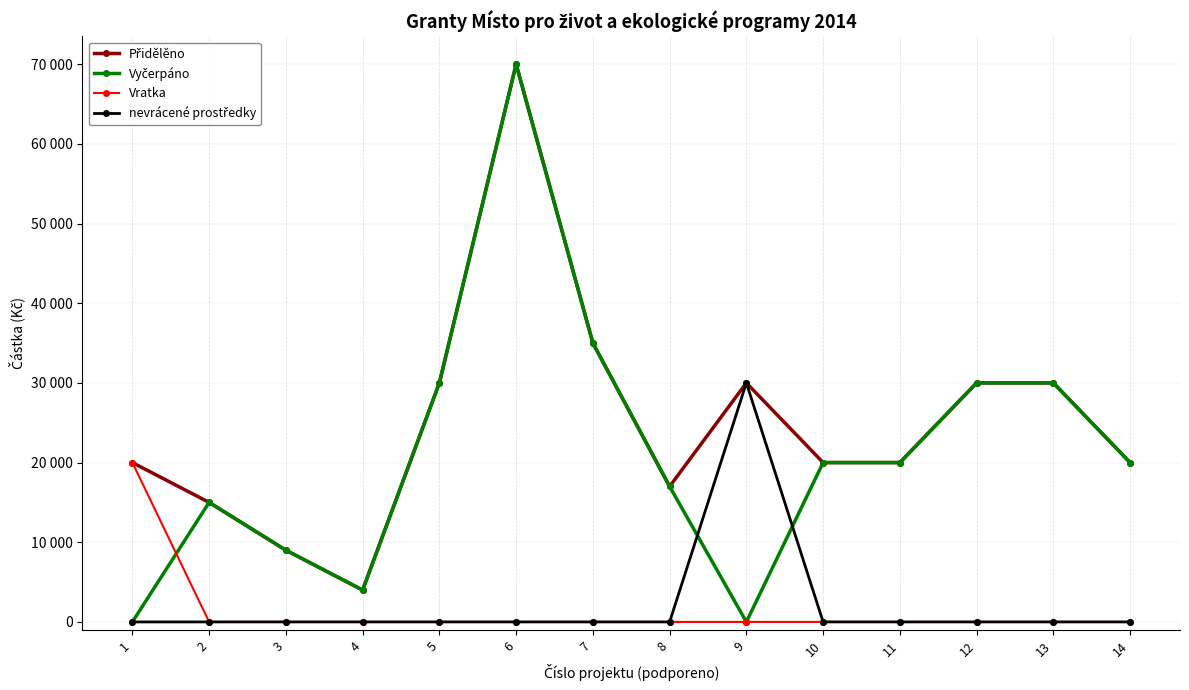

Does the chart have visible grid lines?

Yes